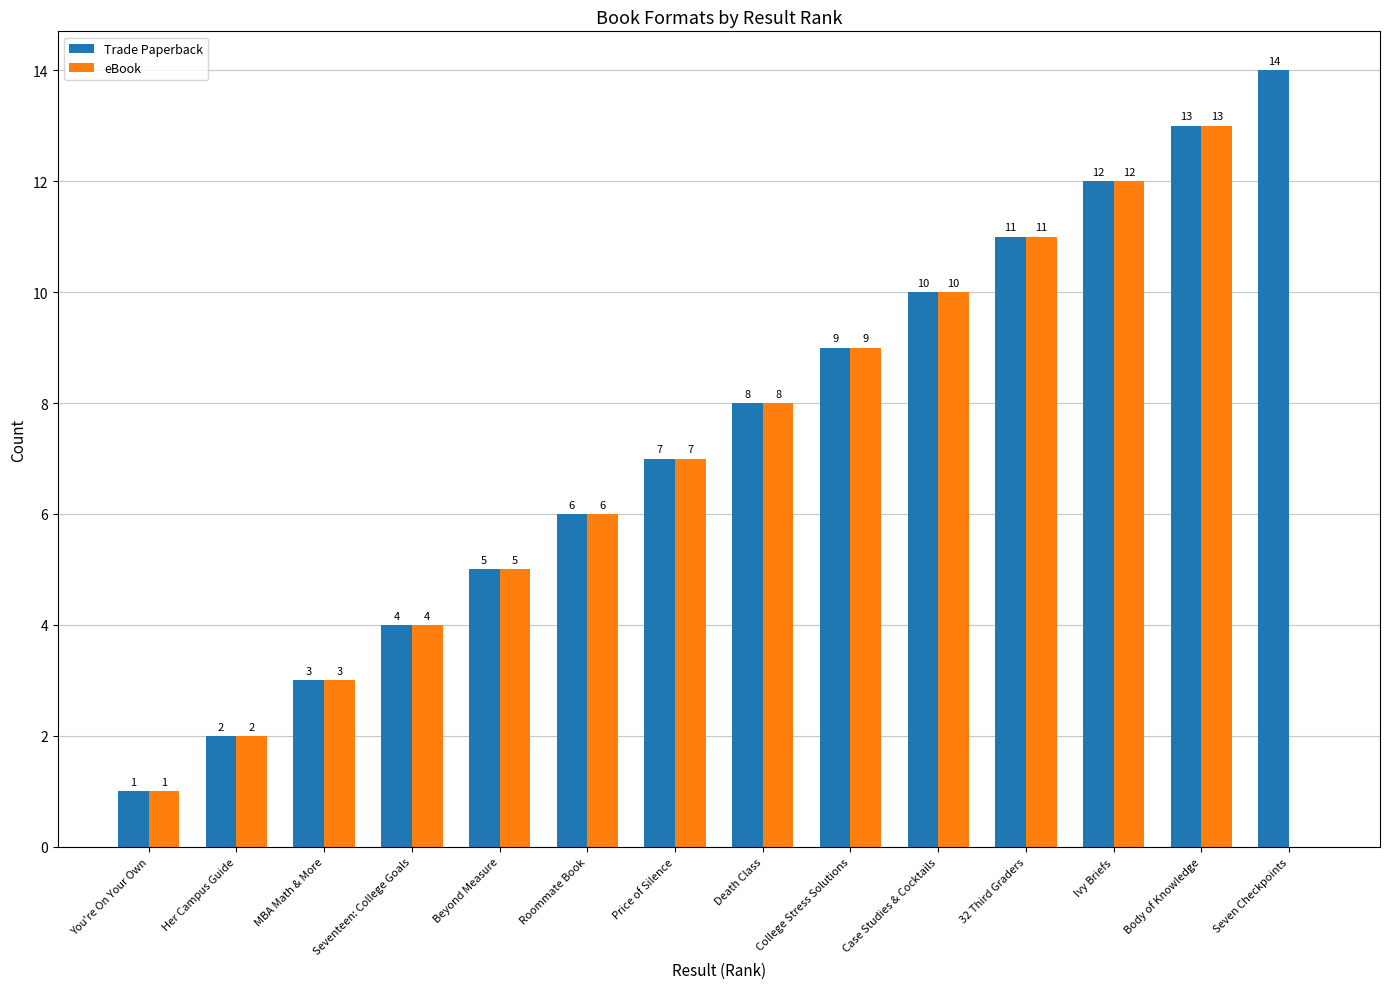

True or false: eBook has a value of 3 at Her Campus Guide.

False